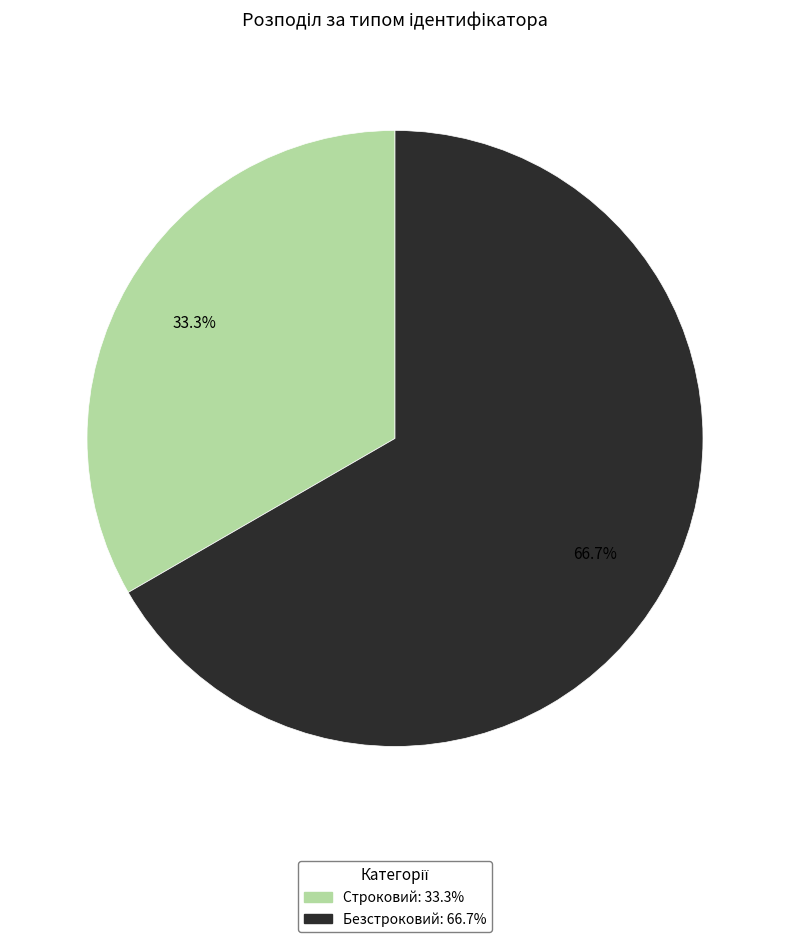

Approximately how many times larger is the value at Безстроковий compared to Строковий?

2.0